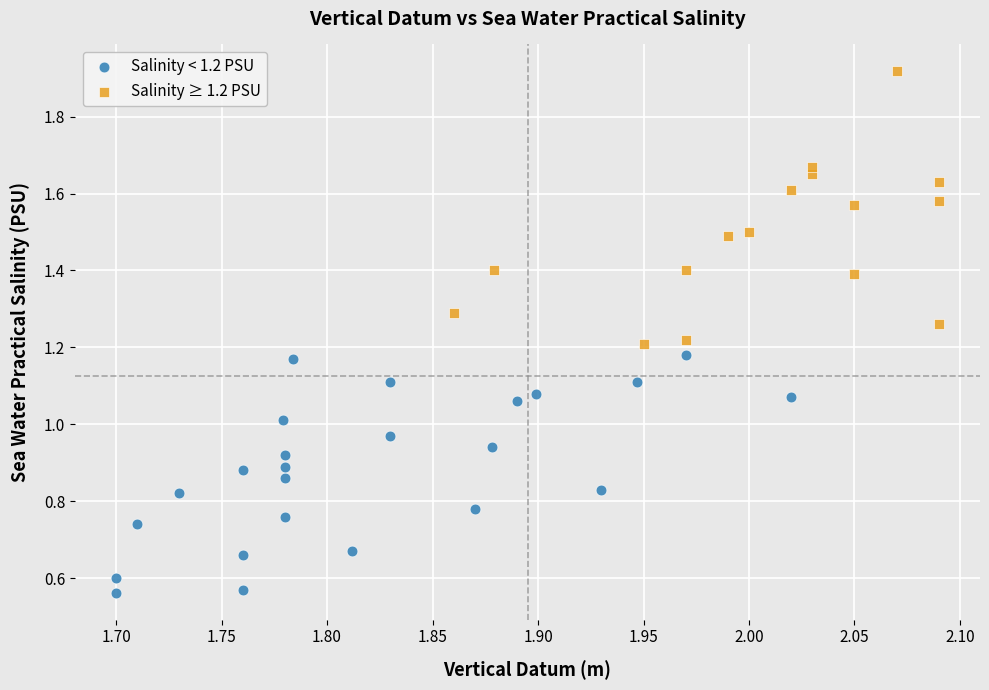

Which series reaches the maximum Y coordinate?

Salinity ≥ 1.2 PSU